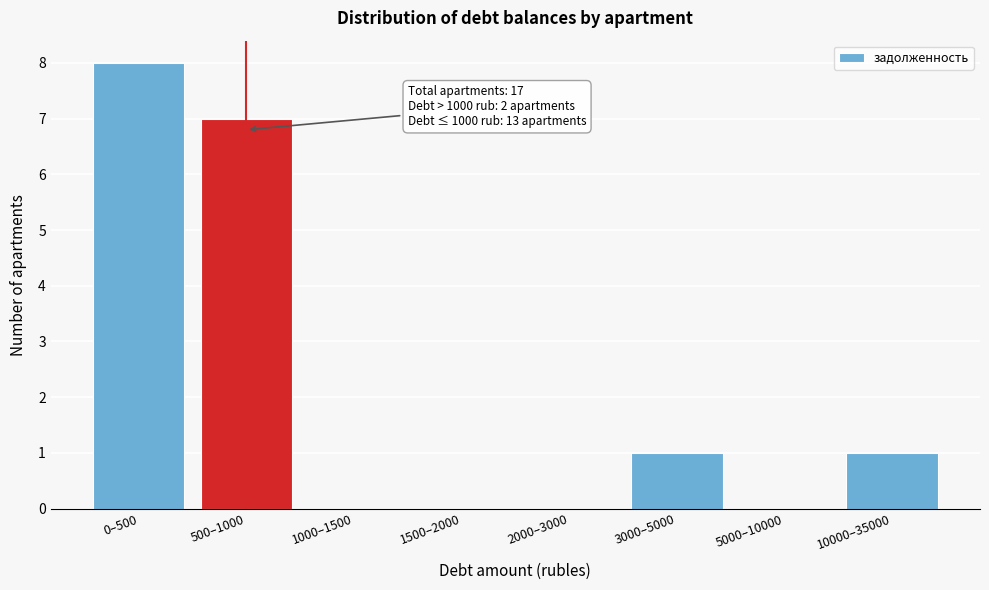

Reading right to left, extract all data points from this chart.

10000–35000=1	5000–10000=0	3000–5000=1	2000–3000=0	1500–2000=0	1000–1500=0	500–1000=7	0–500=8